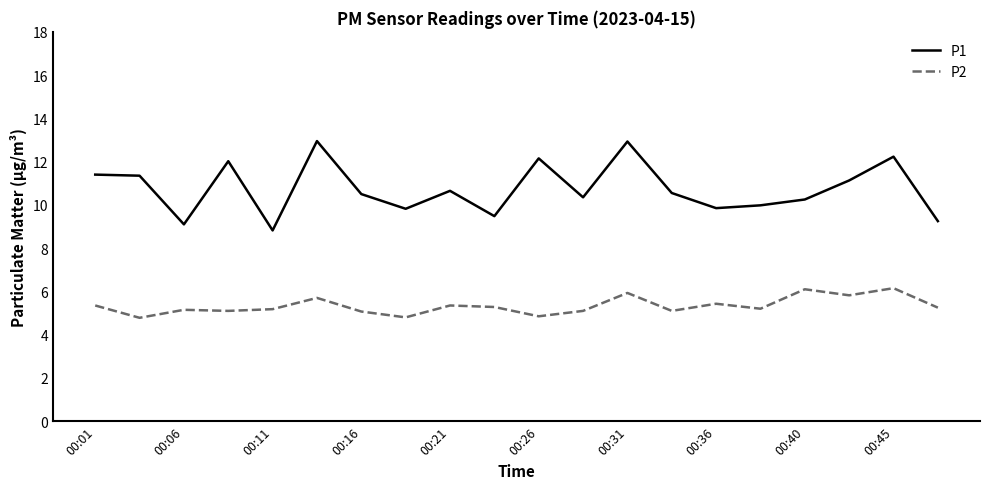

List the series in order of their overall mean, highest first.

P1, P2